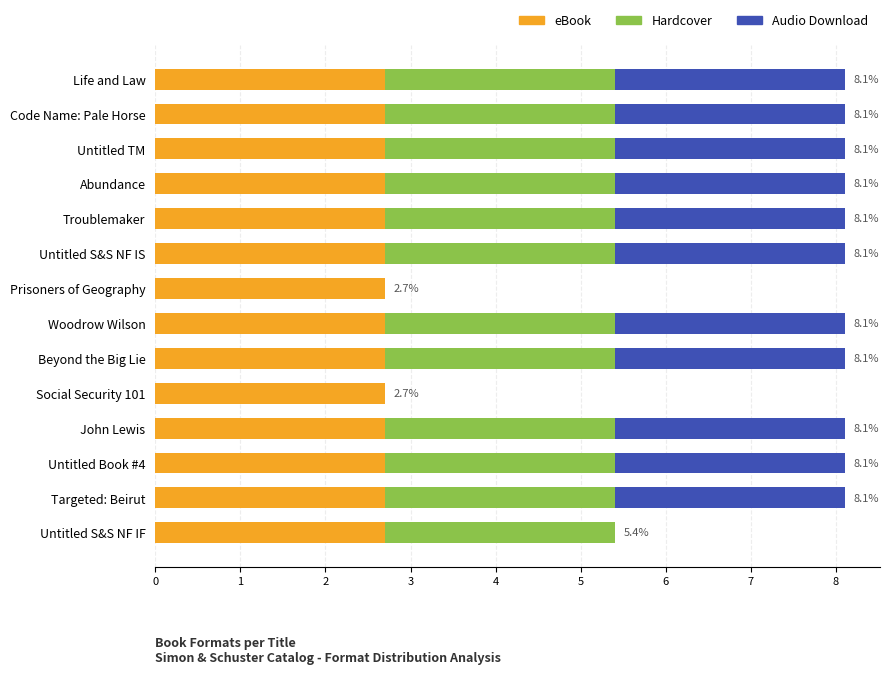

Is it true that eBook equals 2.7 at Life and Law?

True